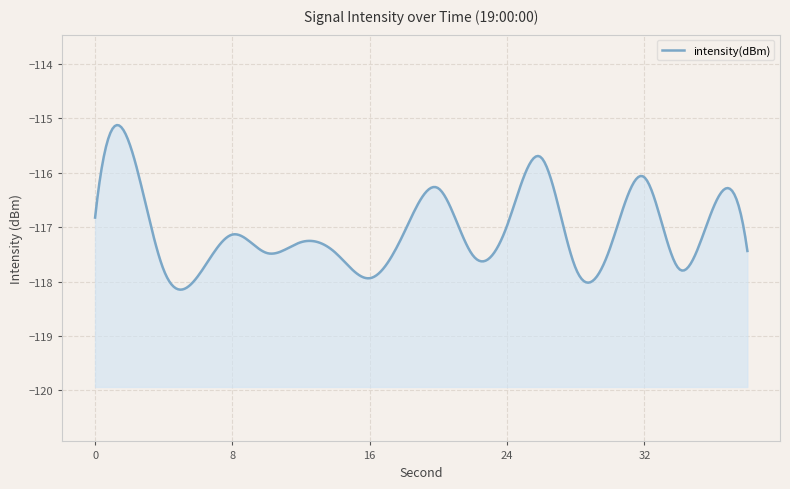

Which has a higher value, 34 or 26?

26